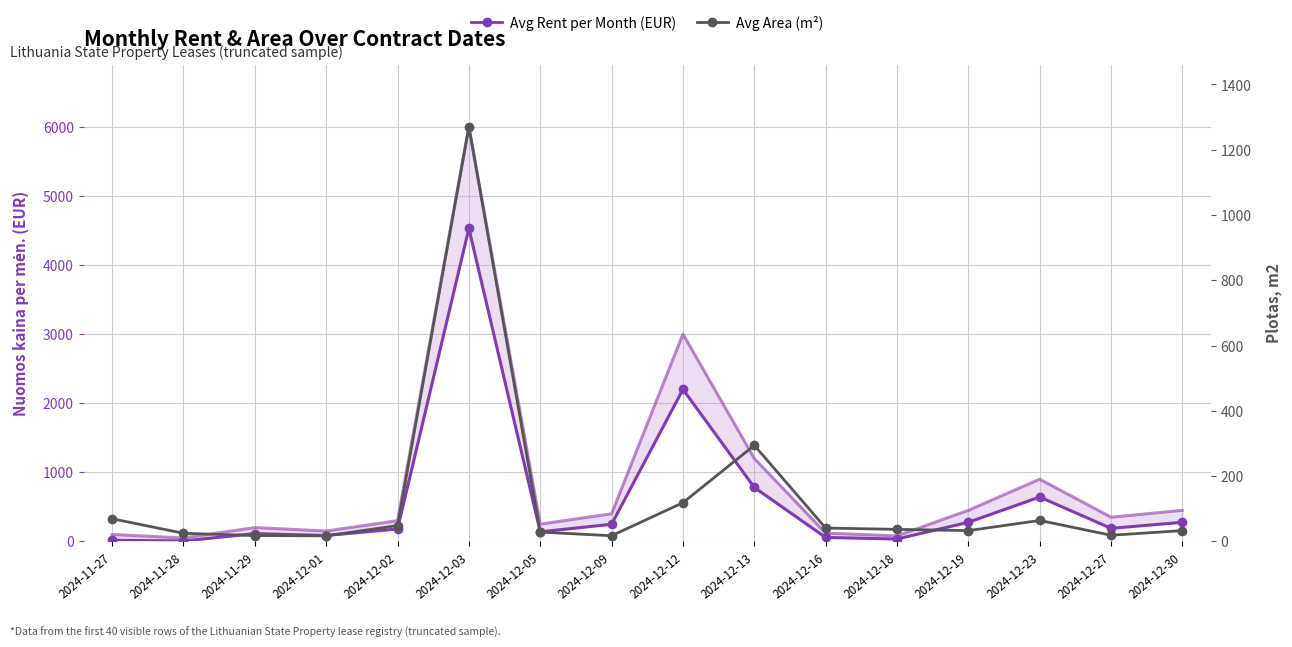

At which label is Avg Area (m²) closest to 643?

2024-12-13